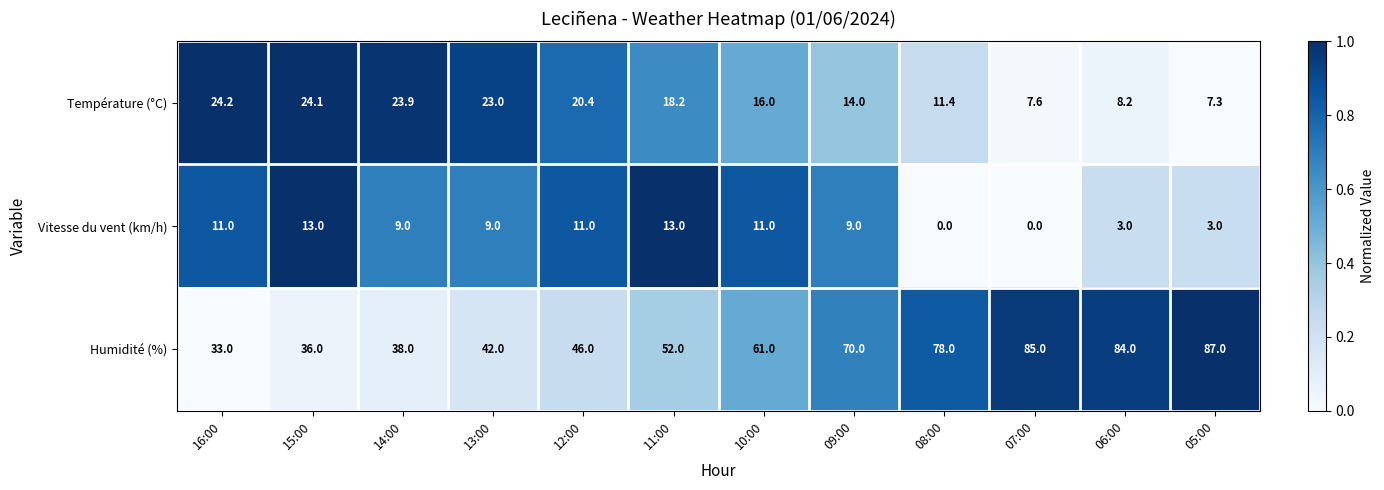

Count the number of categories in the chart.

12